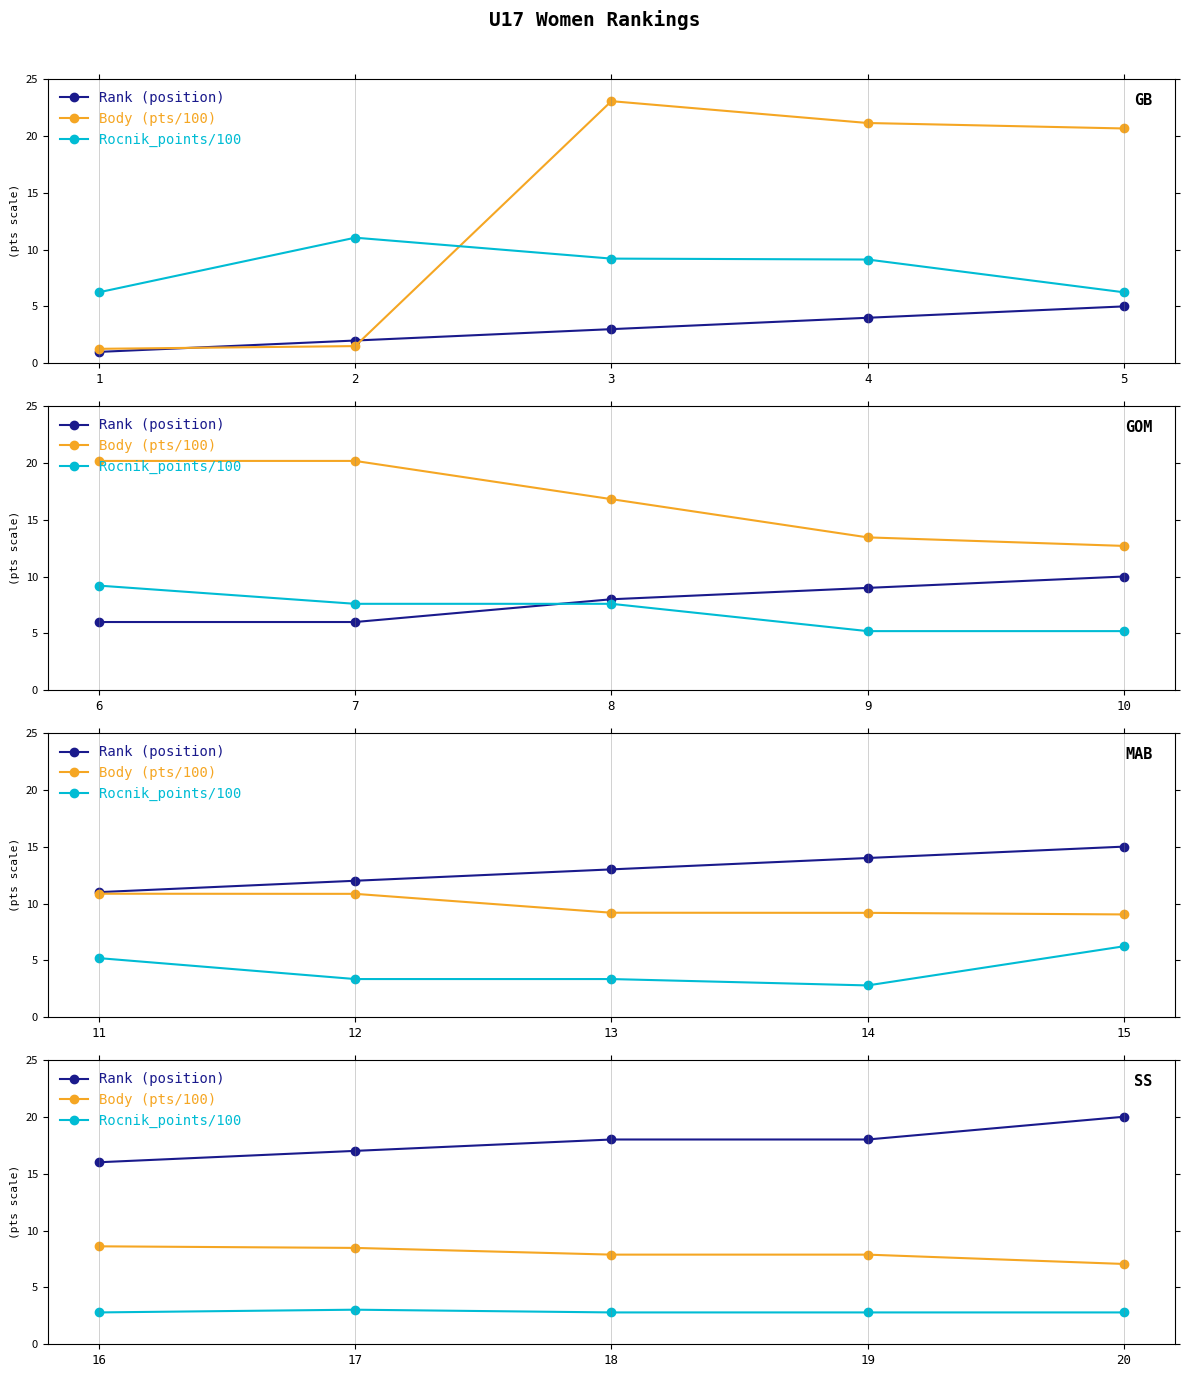

Which has a higher value, 16 or 20?

20